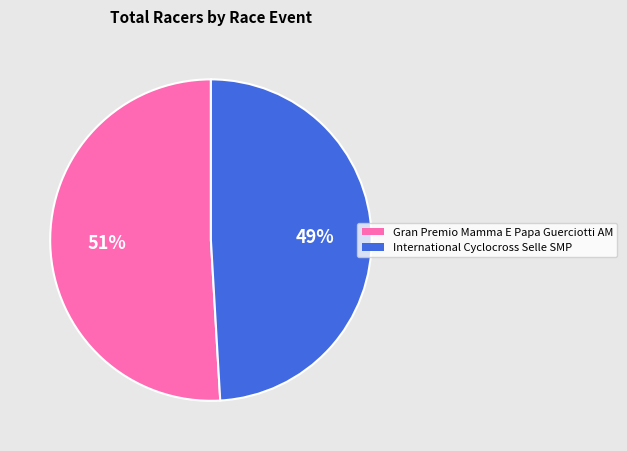

To the nearest percent, what portion does Gran Premio Mamma E Papa Guerciotti AM represent?

51%